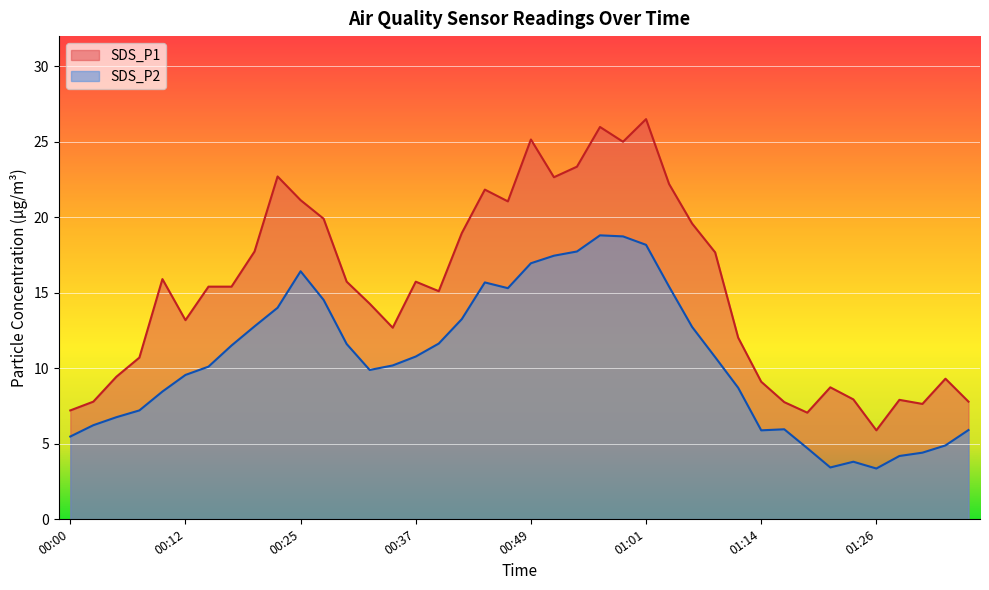

What is the minimum value shown in the chart?

3.4